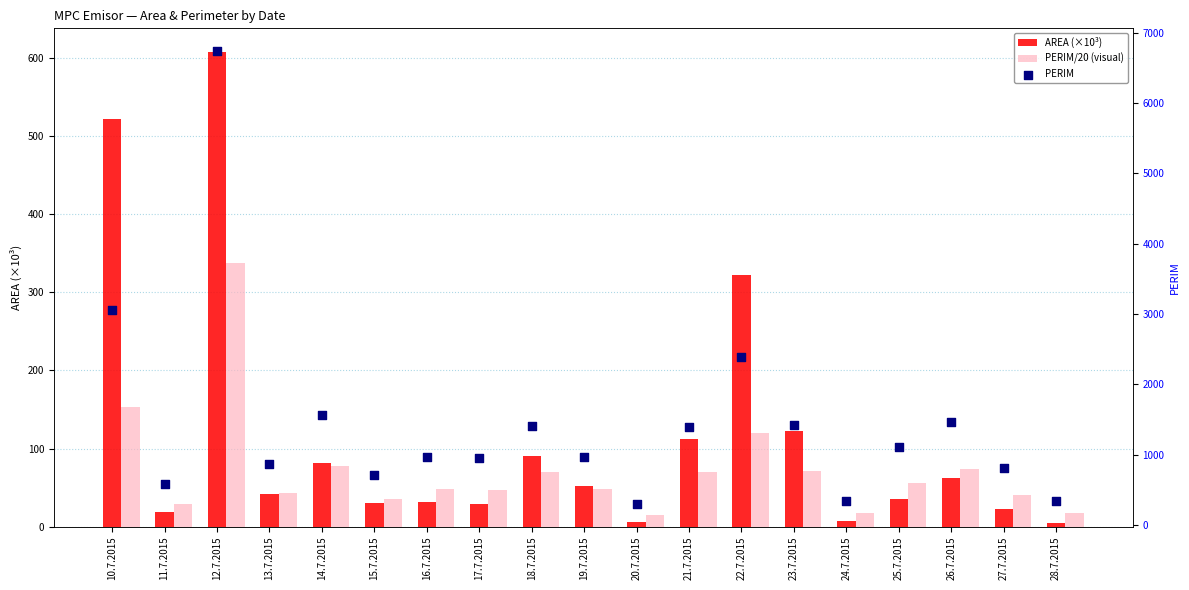

At which category is the sum across all series the highest?

12.7.2015